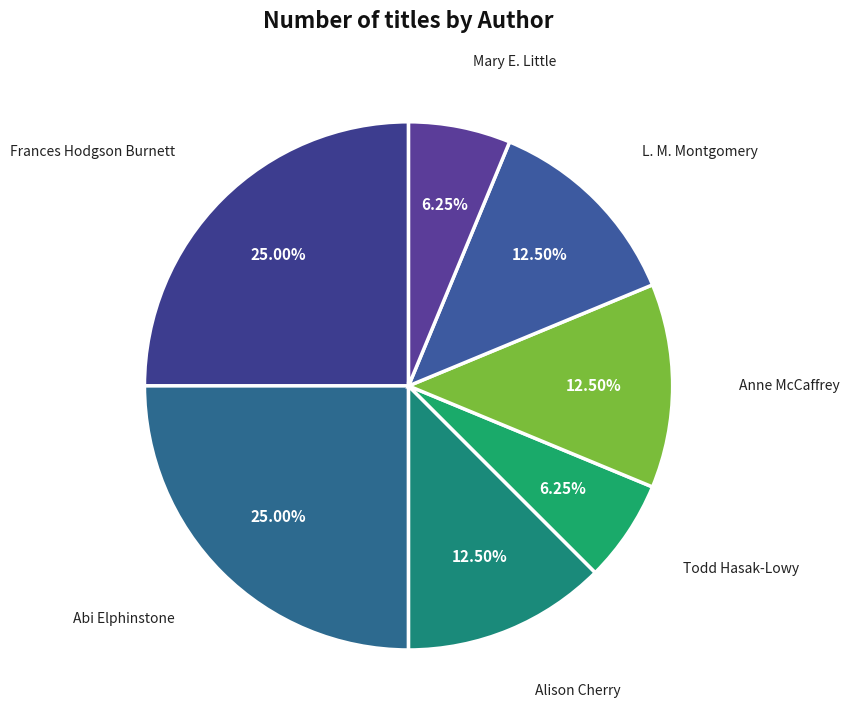

Does Abi Elphinstone account for over 50% of the chart?

No